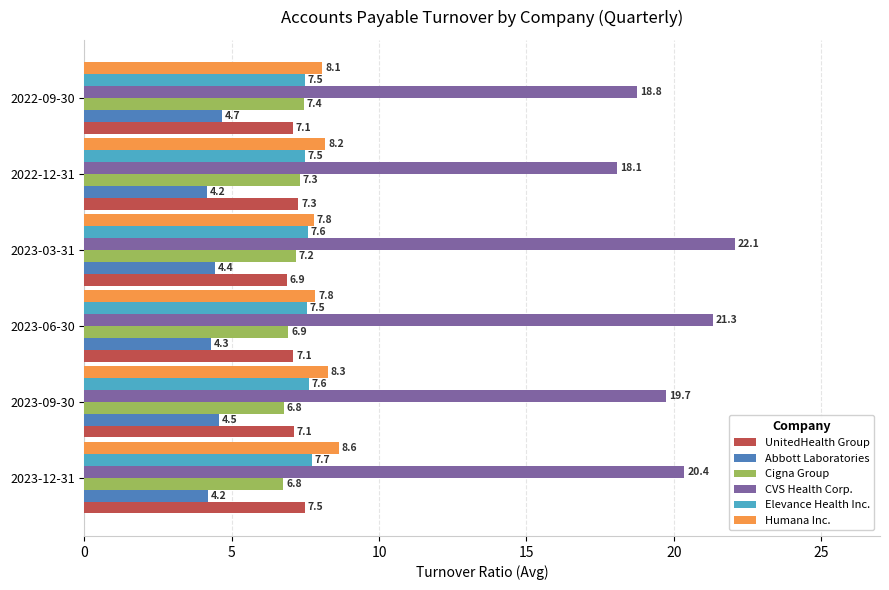

What is the sum of all Abbott Laboratories values?

26.3